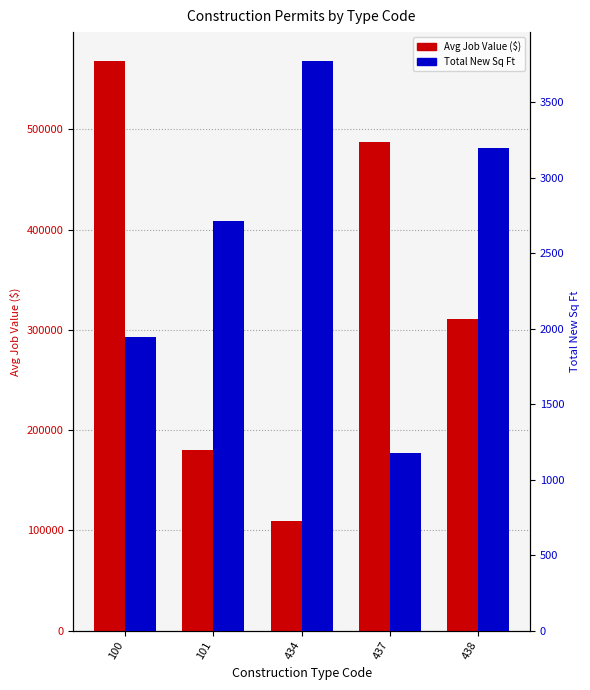

Read the Avg Job Value value at 100.

568613.0